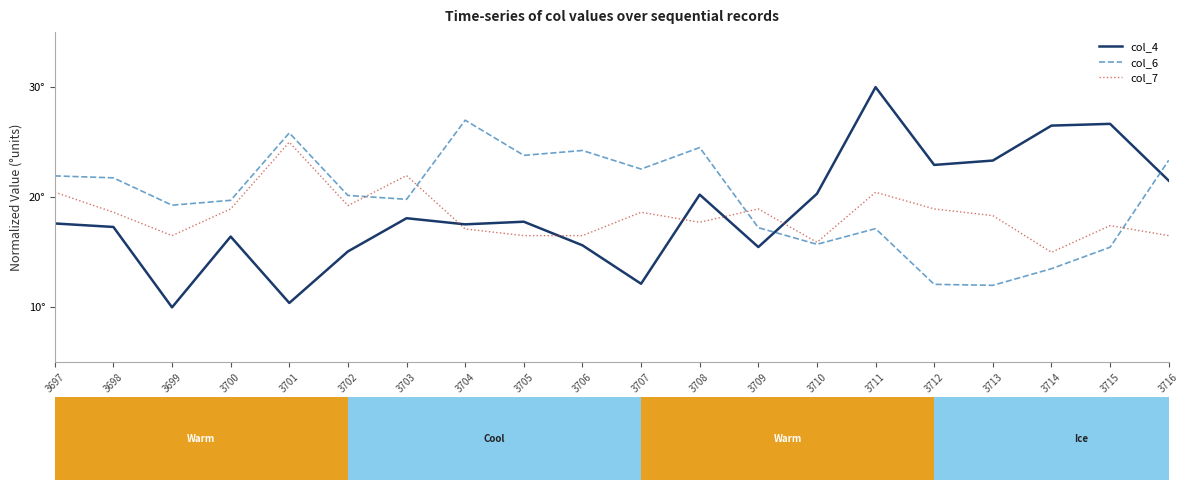

What is the value of the col_6 bar at the 12th from the left?

24.5